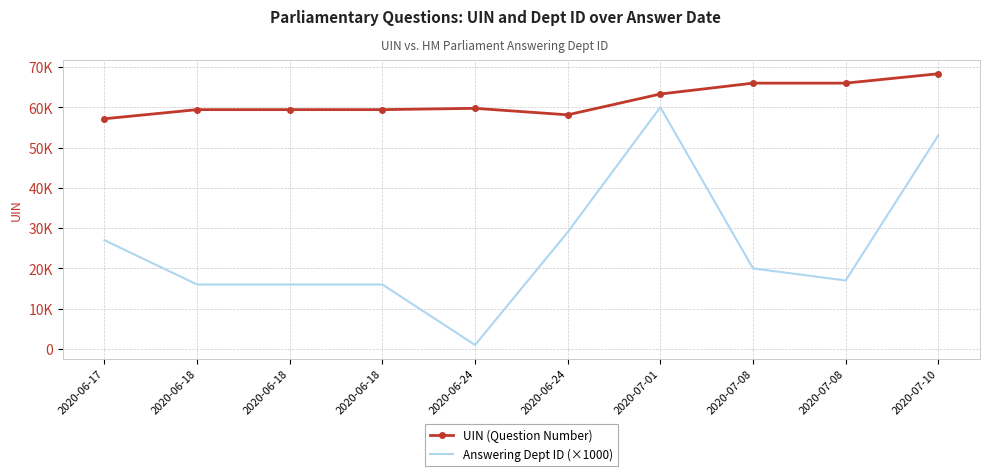

What are all the series names shown in the legend?

UIN (Question Number), Answering Dept ID (×1000)